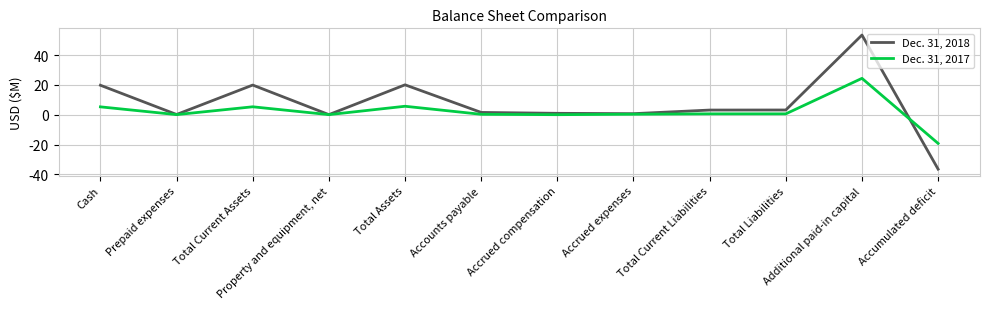

What is the sum of the Dec. 31, 2017 values at Accumulated deficit and Additional paid-in capital?

5.1